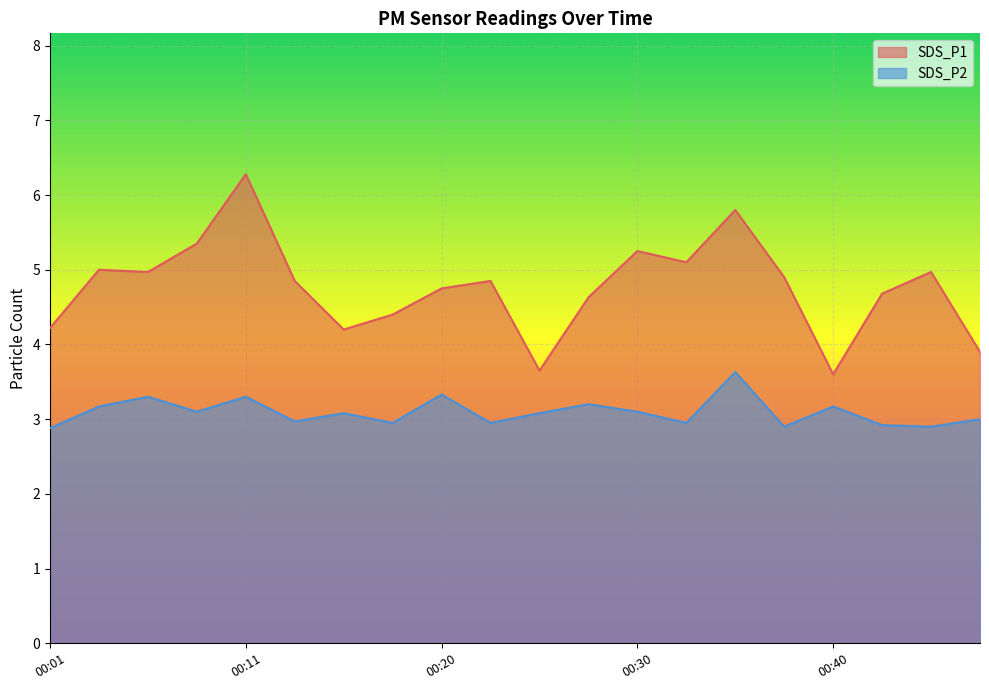

What is the difference between the SDS_P1 values at 00:45 and 00:11?

1.3